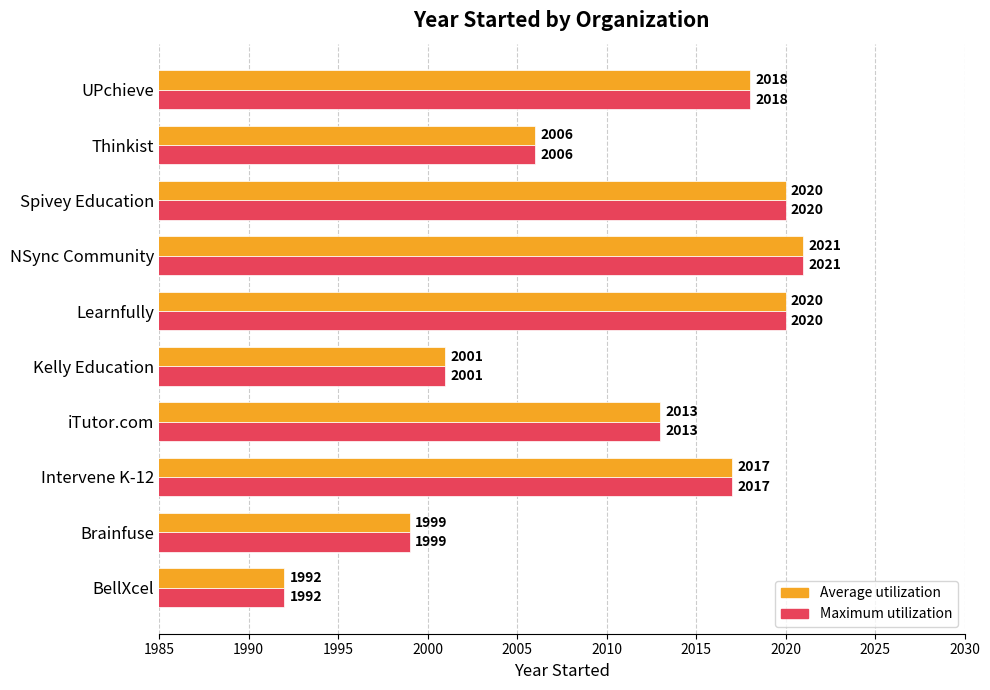

What are all the series names shown in the legend?

Maximum utilization, Average utilization